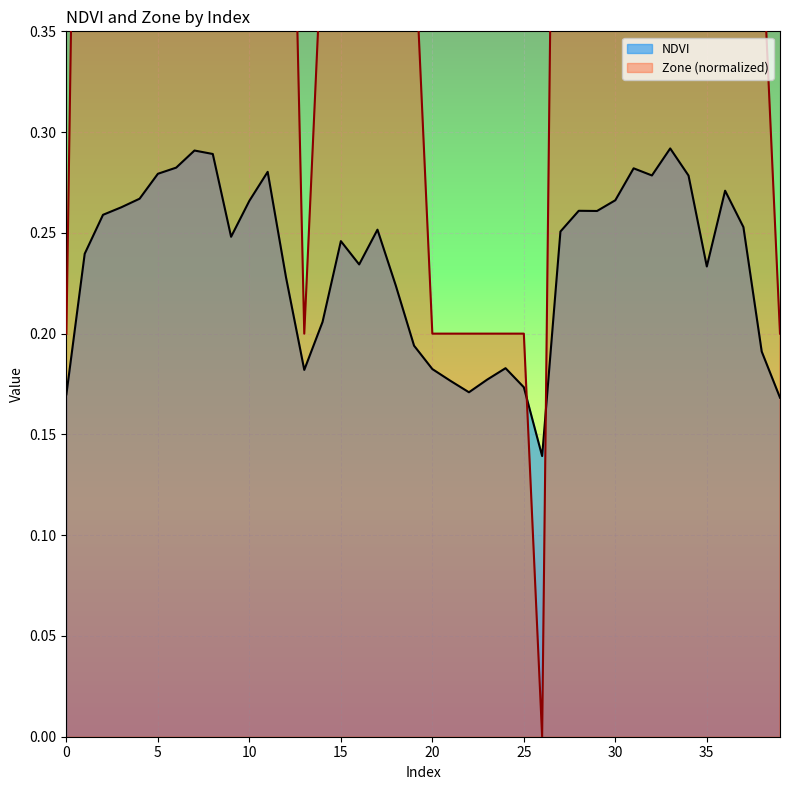

Which series has the widest spread of values?

Zone